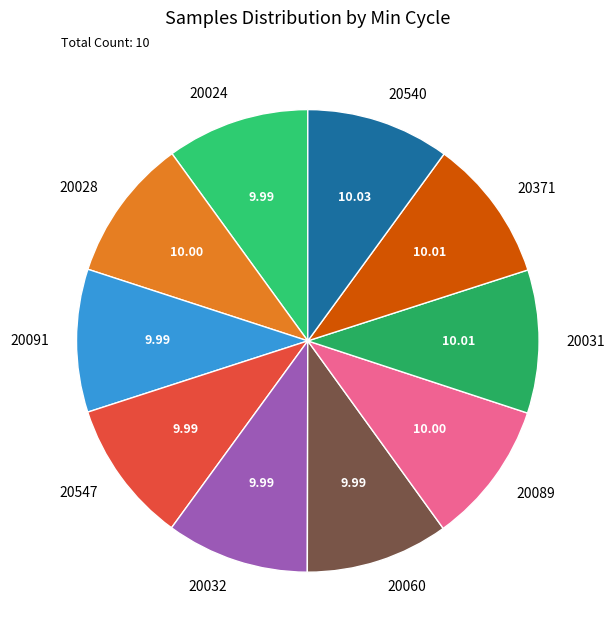

Does 20091 represent more than half of the total?

No